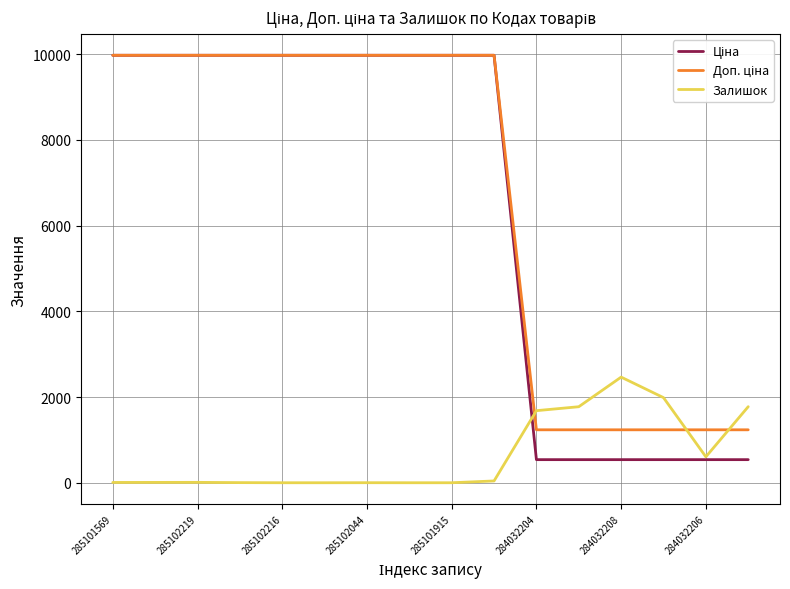

What is the maximum value shown in the chart?

9975.0